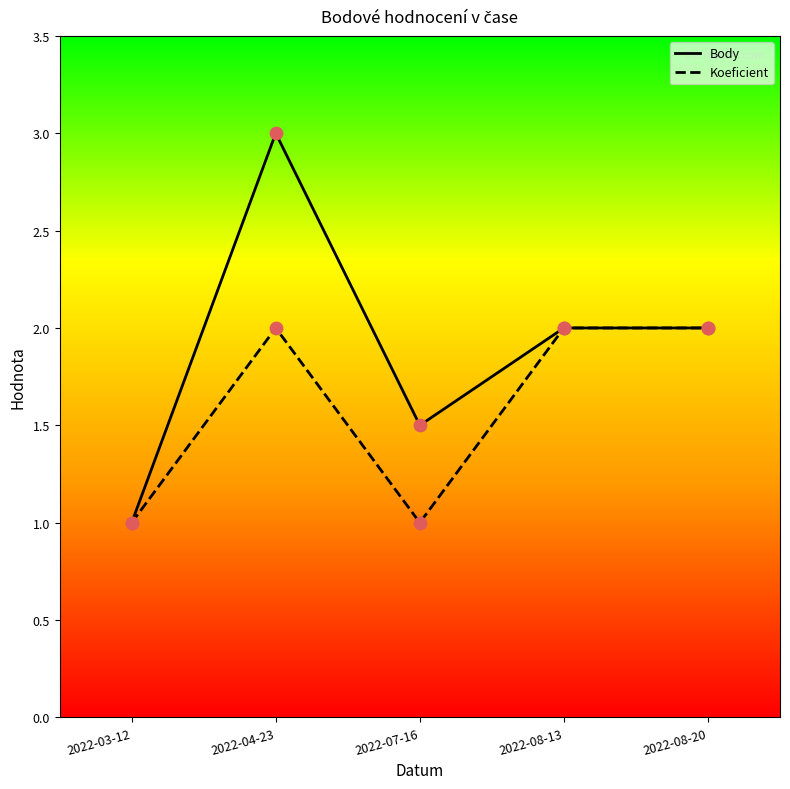

Which series has the largest range (max minus min)?

Body